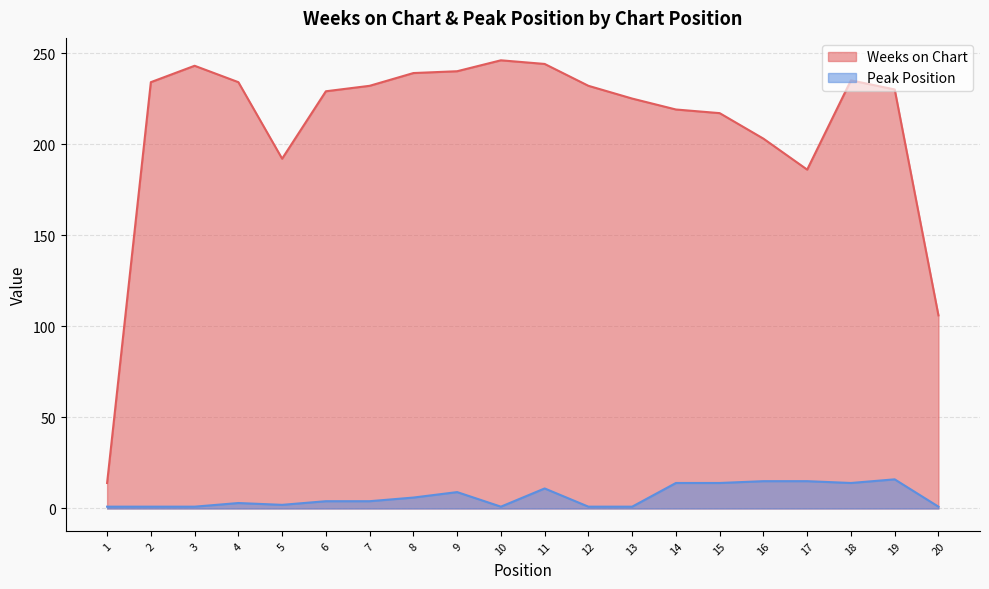

What are all the series names shown in the legend?

Weeks on Chart, Peak Position